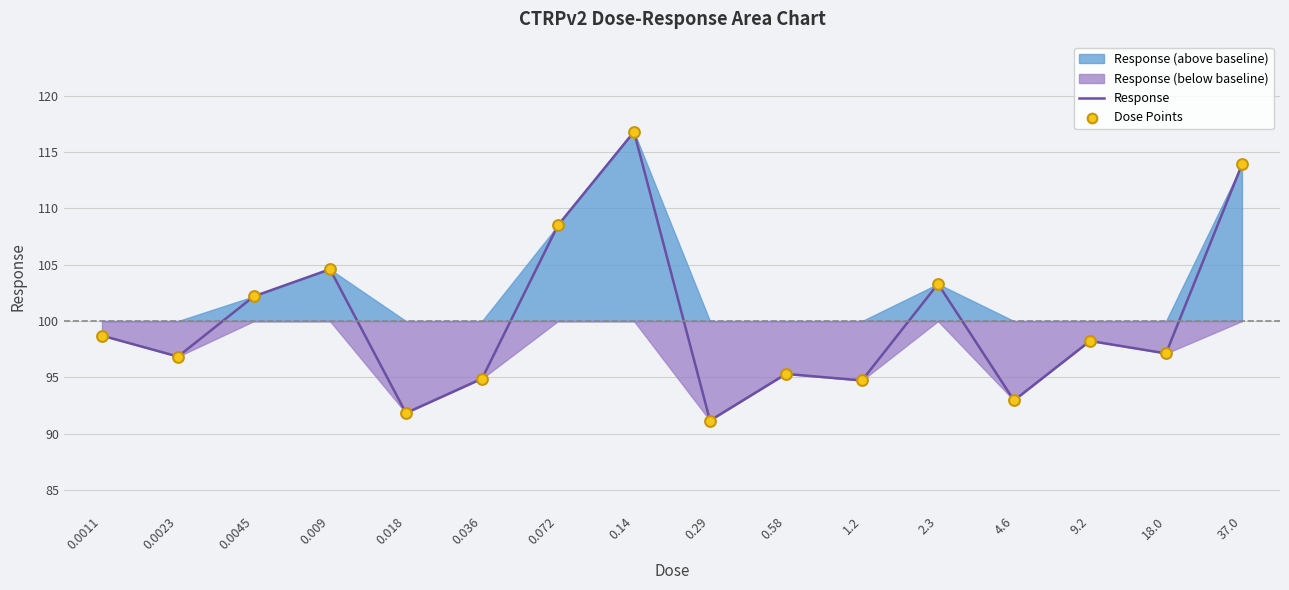

At how many categories does at least one series exceed 103?

5